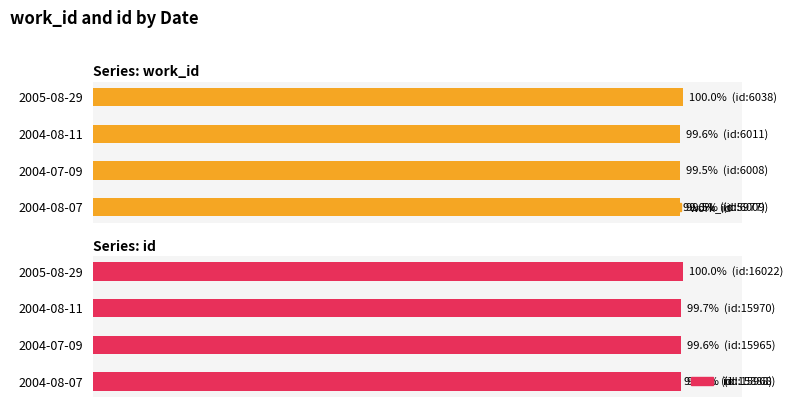

Is it true that id equals 154.5 at 2004-08-11?

False